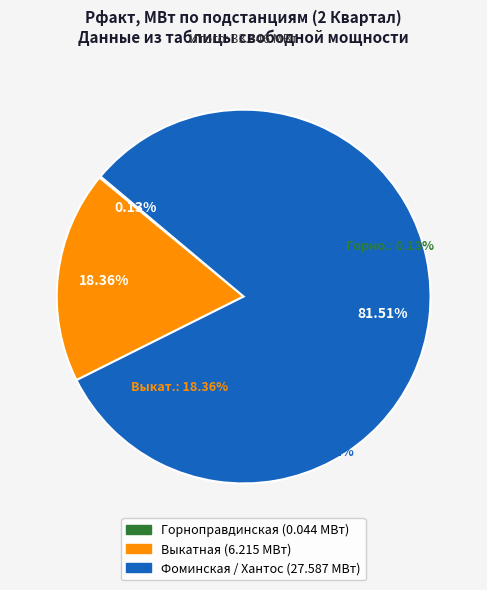

How many segments does this pie chart have?

3